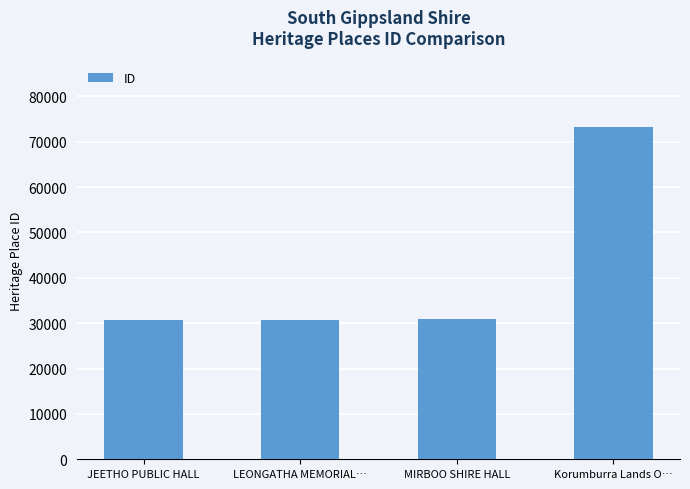

How many values are below 30909?

2